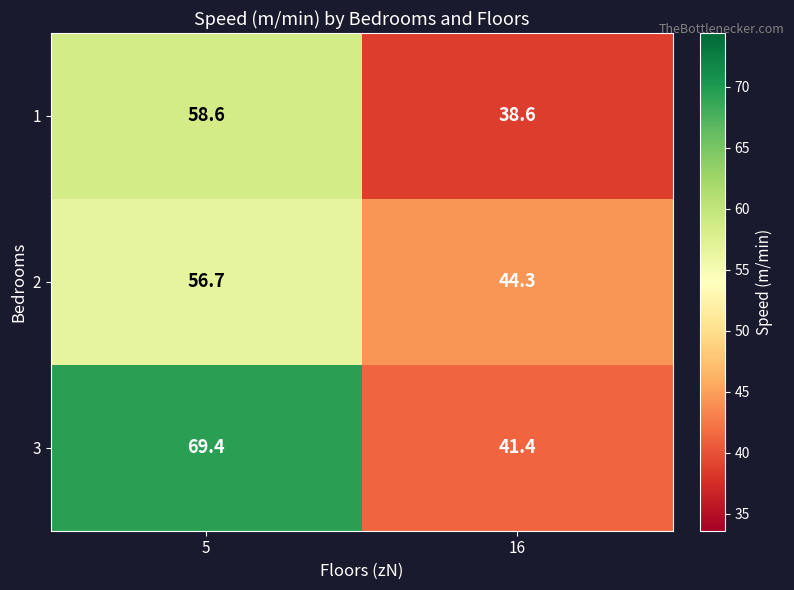

Reading left to right, extract all data points from this chart.

1: 58.6	38.6
2: 56.7	44.3
3: 69.4	41.4